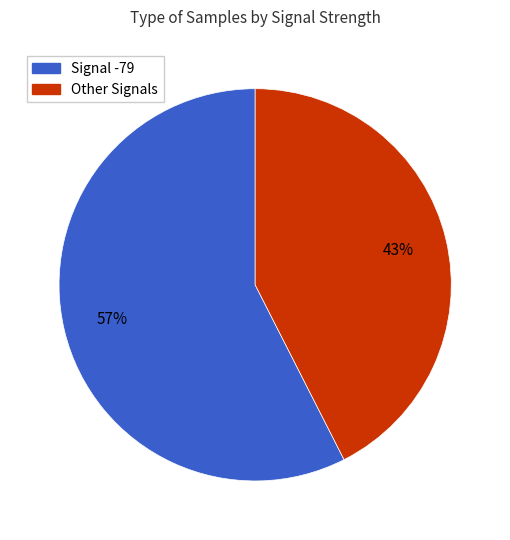

To the nearest percent, what is the average slice percentage?

50%